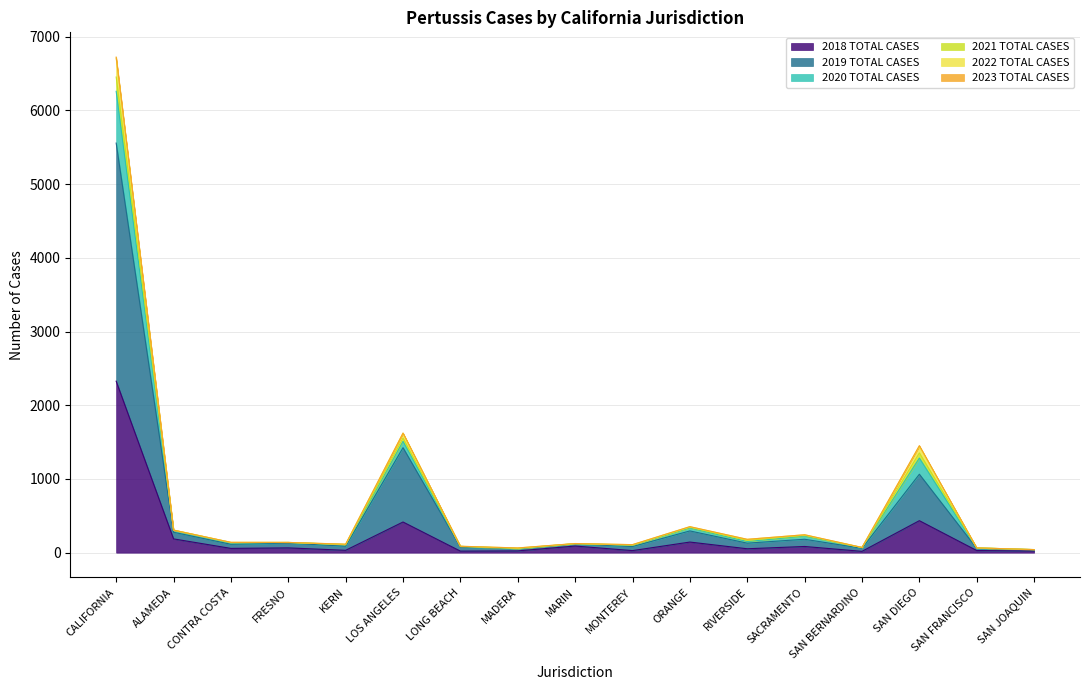

True or false: 2018 TOTAL CASES has a value of 416 at LOS ANGELES.

True